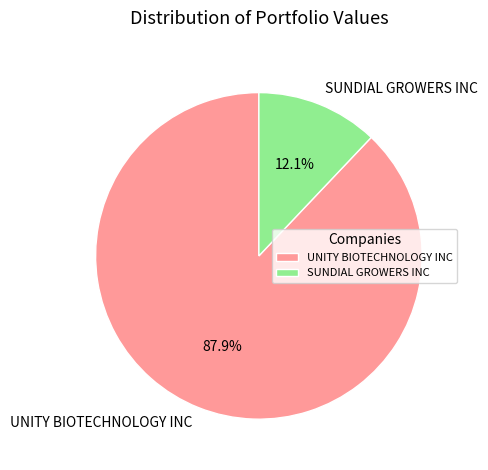

To the nearest percent, what percentage of the pie is UNITY BIOTECHNOLOGY INC?

88%